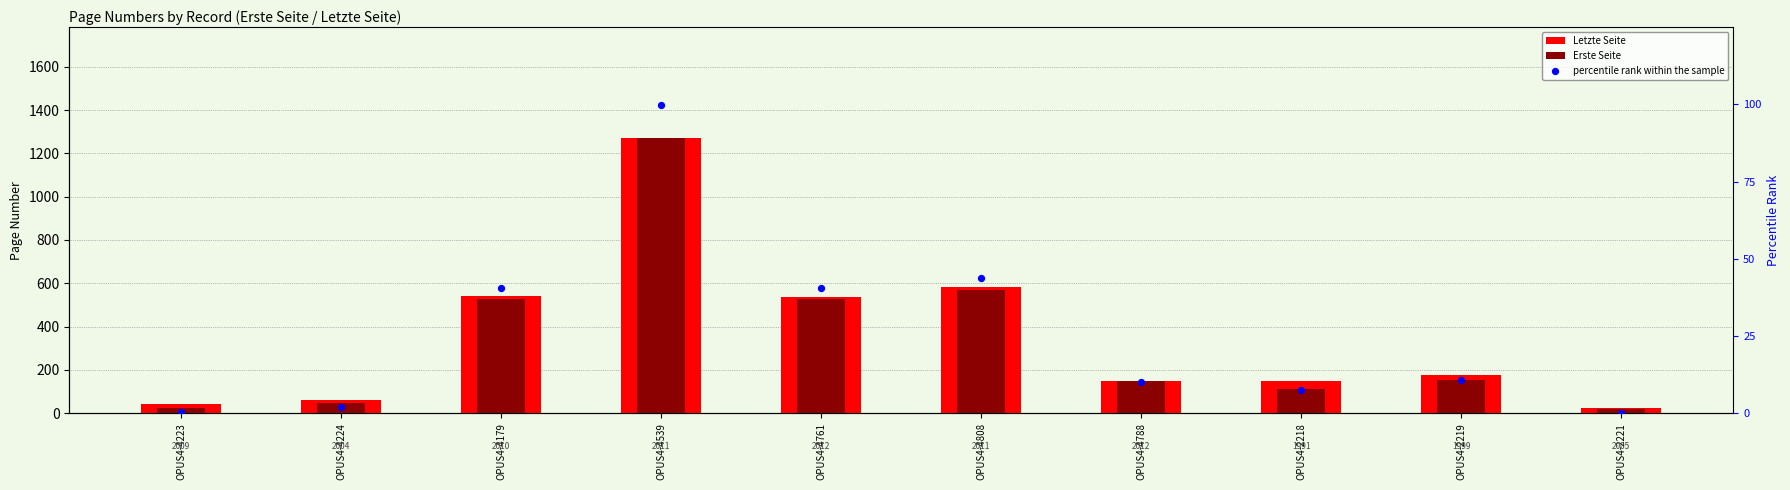

What are all the series names shown in the legend?

Letzte Seite, Erste Seite, percentile rank within the sample